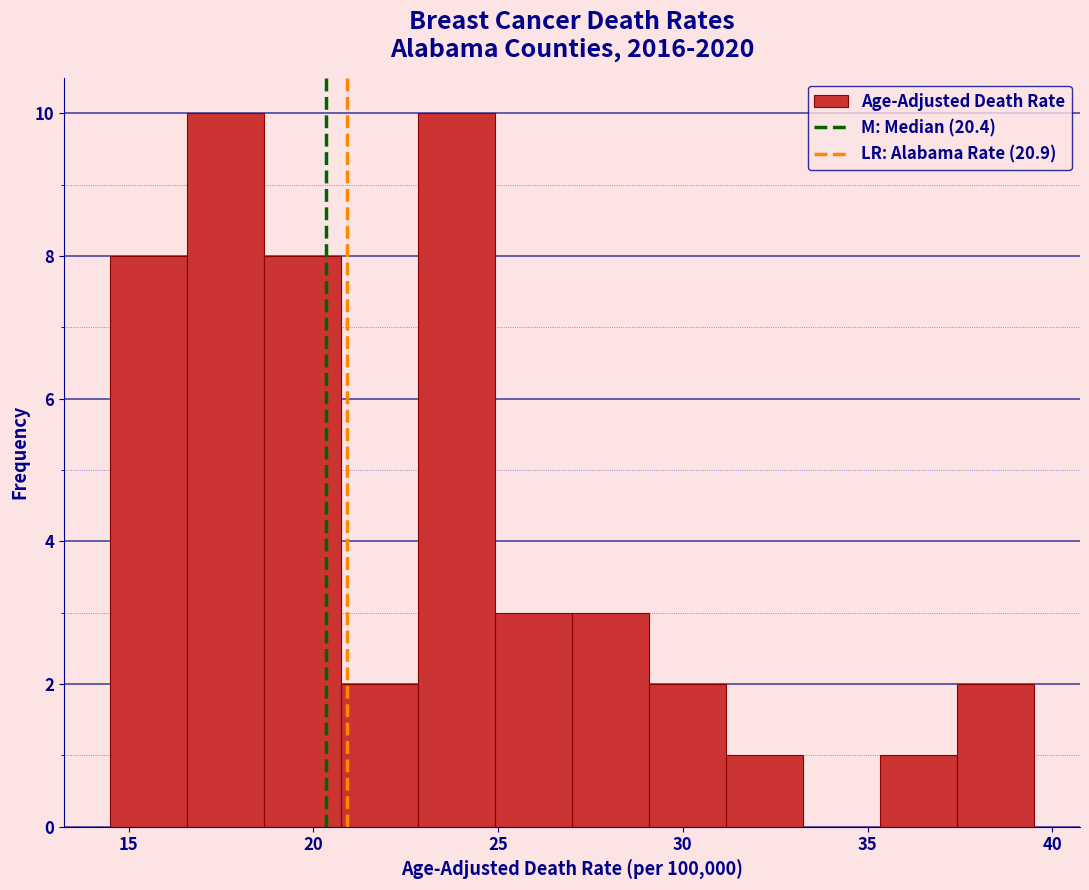

Reading left to right, list every bar in this chart as the range it spans on the x-axis followed by its height. Neither the bar edges nor the heights are printed on the chart, so give them approximately, as read against the axes.

14.5 to 16.5: 8
16.5 to 18.5: 10
18.5 to 21.0: 8
21.0 to 23.0: 2
23.0 to 25.0: 10
25.0 to 27.0: 3
27.0 to 29.0: 3
29.0 to 31.0: 2
31.0 to 33.5: 1
33.5 to 35.5: 0
35.5 to 37.5: 1
37.5 to 39.5: 2